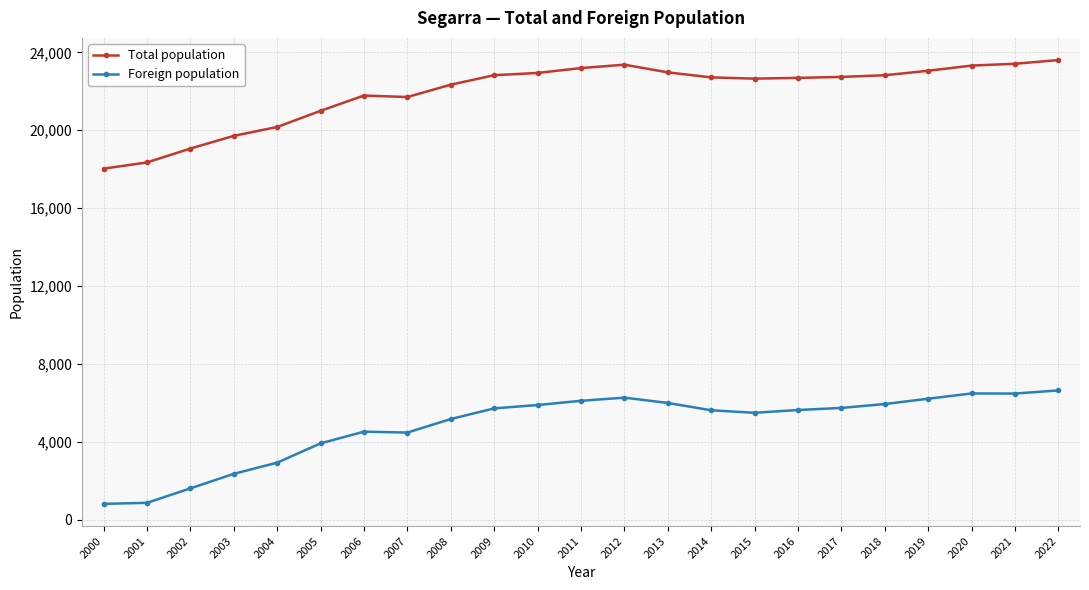

What is the spread (max minus min) of values at 2021?

16934